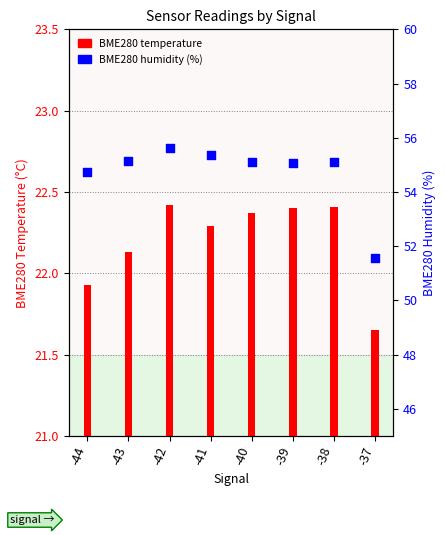

What is the total value across all series at -44?

76.7